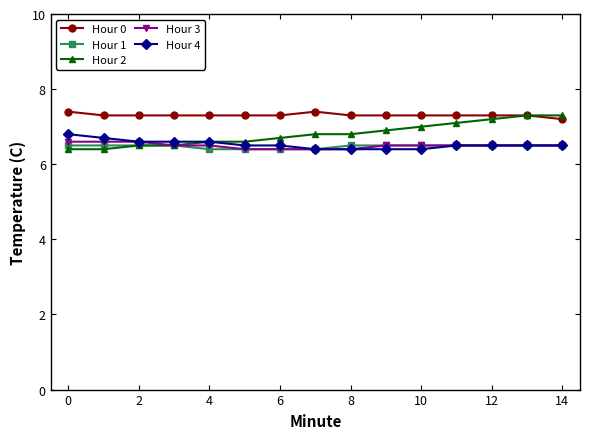

True or false: Hour 0 and Hour 3 cross at least once.

False